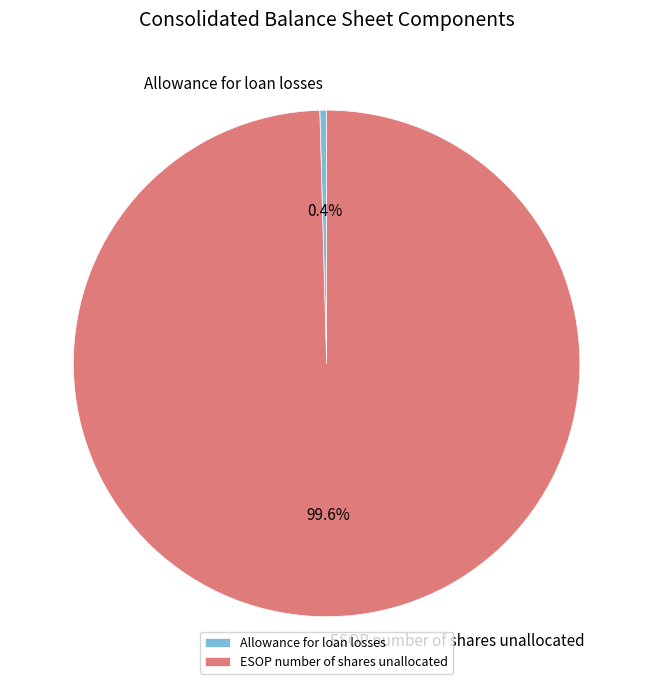

What percentage is the ESOP number of shares unallocated slice, to the nearest percent?

100%